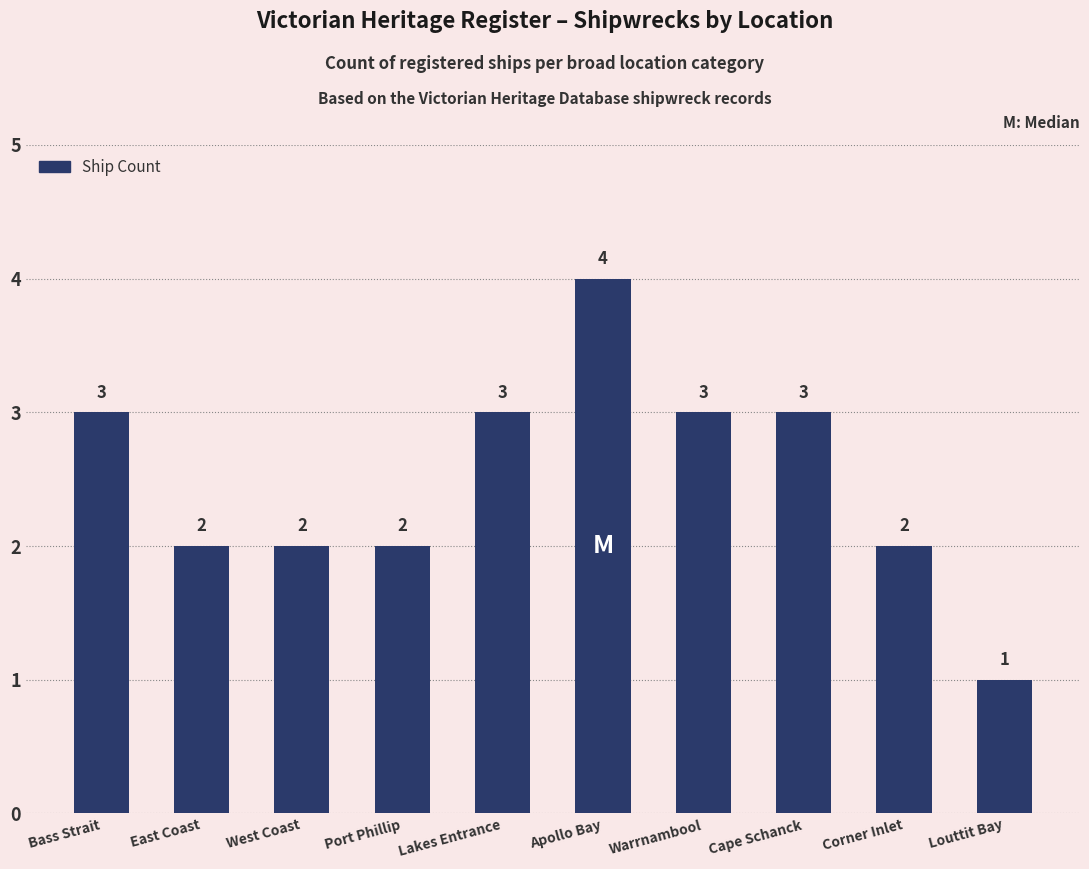

Are the bars horizontal?

No